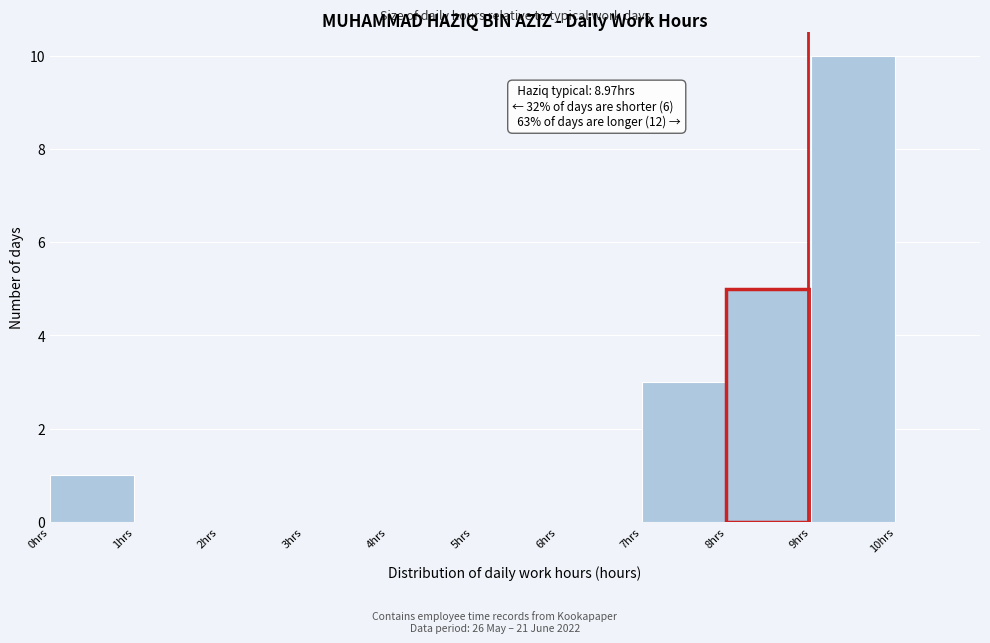

Which range on the x-axis has the tallest bar?

9 to 10